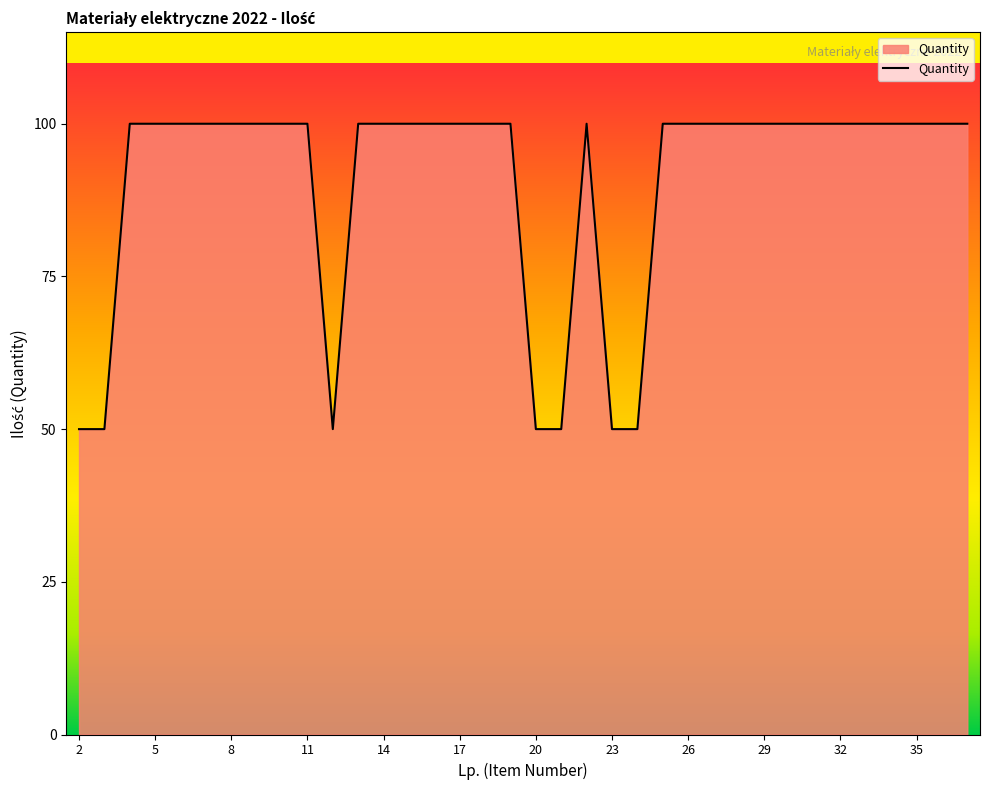

What is the sum of all values?

3250